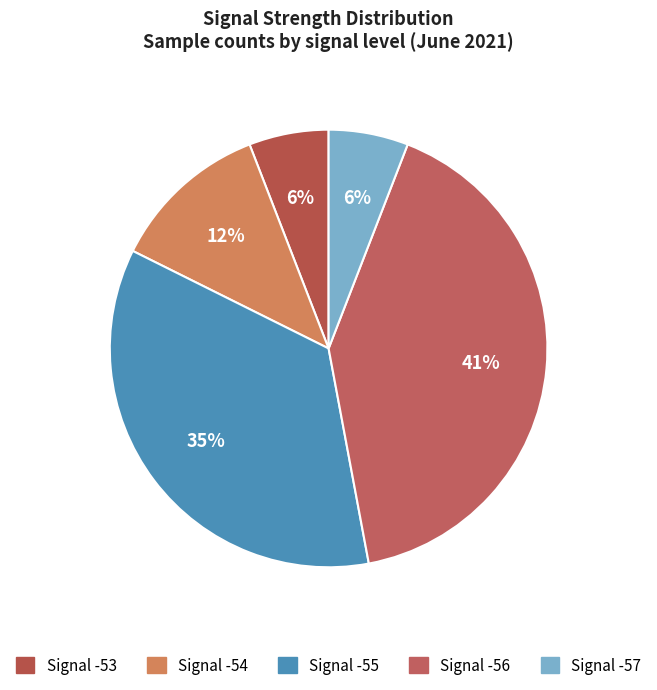

Between Signal -53 and Signal -55, which is larger?

Signal -55